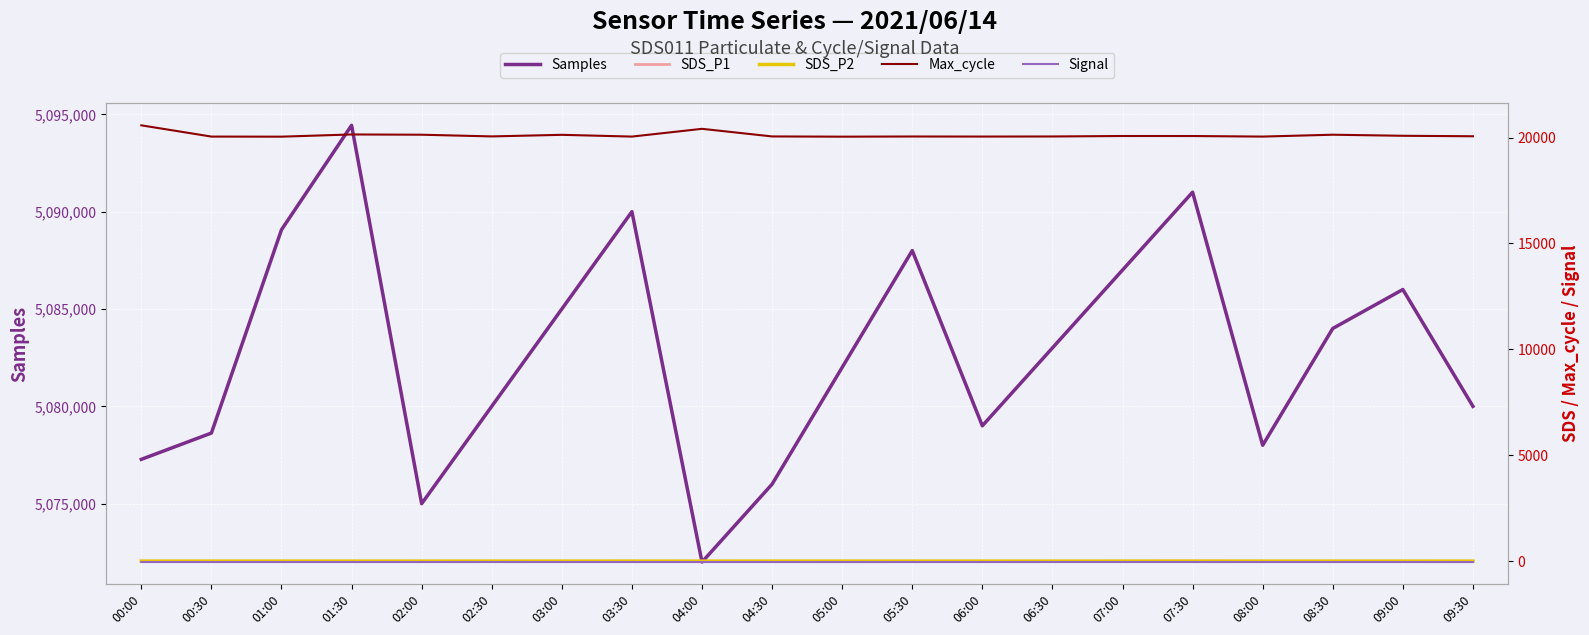

What is the sum of the SDS_P1 values at 00:00 and 08:00?

12.2